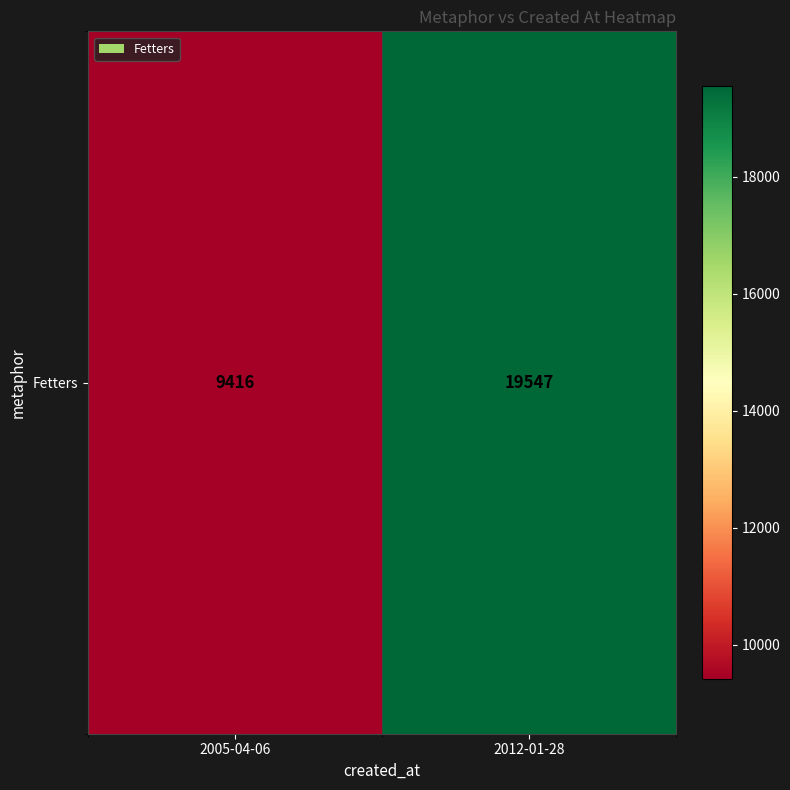

Where is the data nearest to the value 14481?

2005-04-06